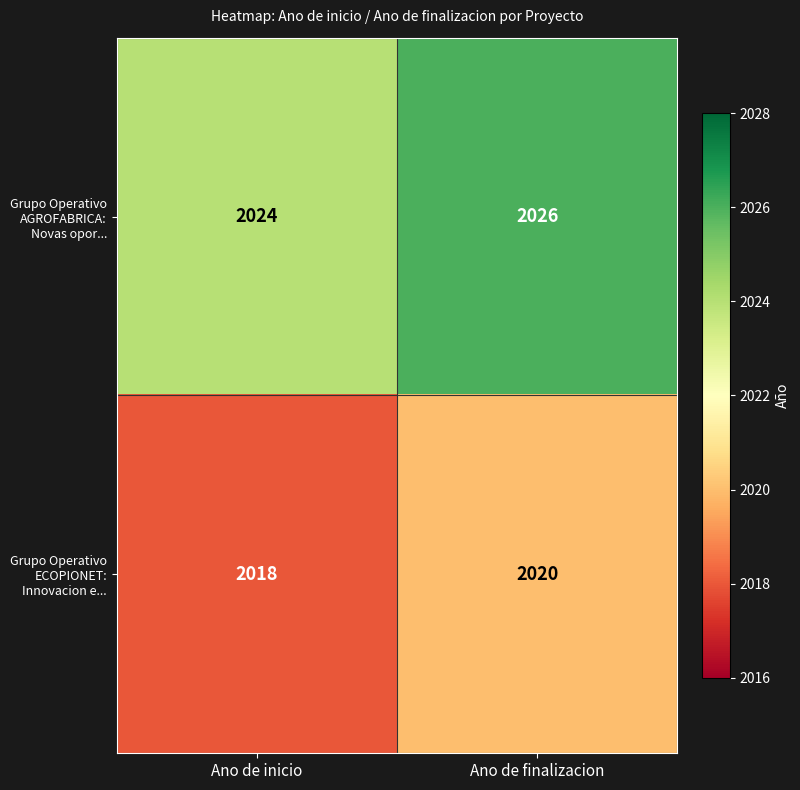

How many categories are shown in the chart?

2